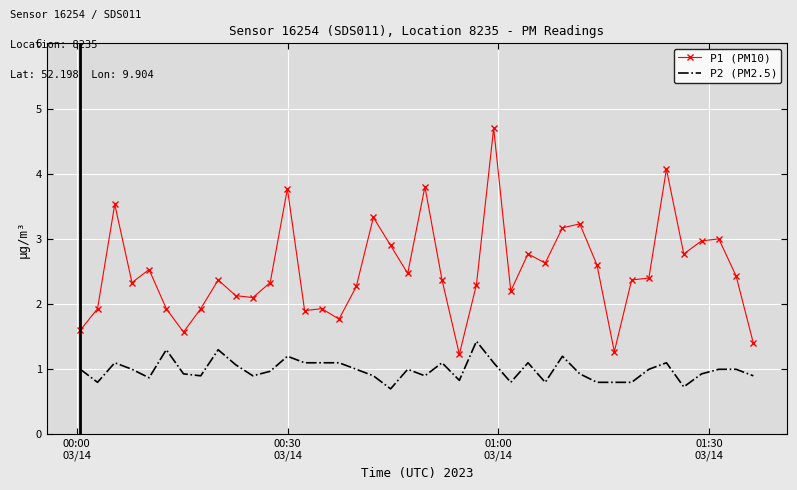

What is the minimum value for P2 (PM2.5)?

0.7